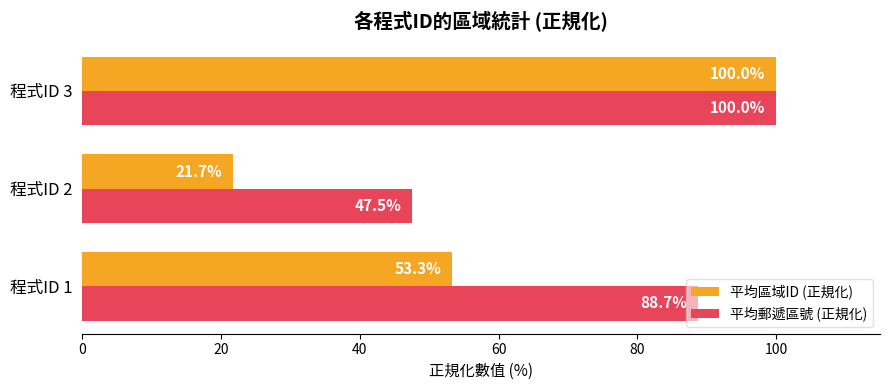

What is the highest value of the 平均區域ID (正規化) series?

100.0